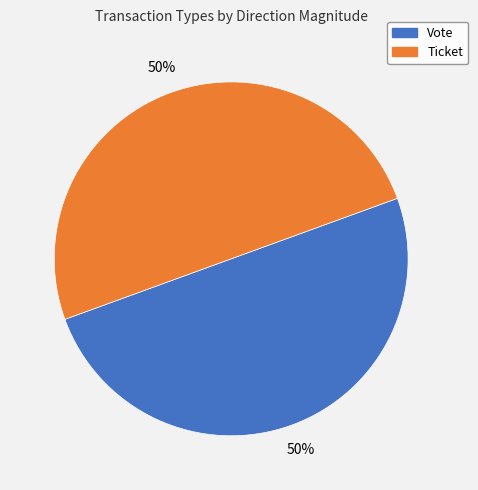

To the nearest percent, what is the difference between the largest and smallest slice percentages?

0%